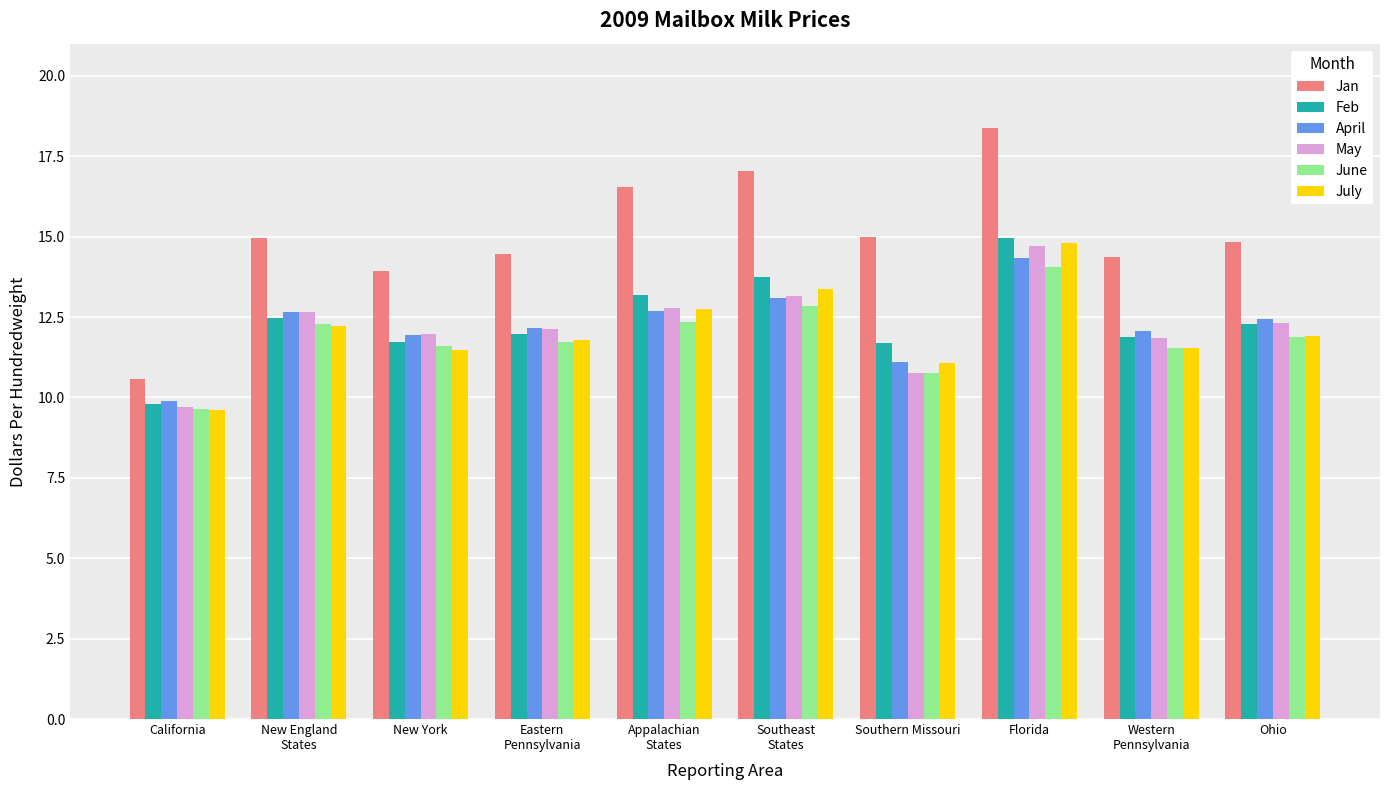

True or false: Feb has a value of 21.0 at Eastern
Pennsylvania.

False